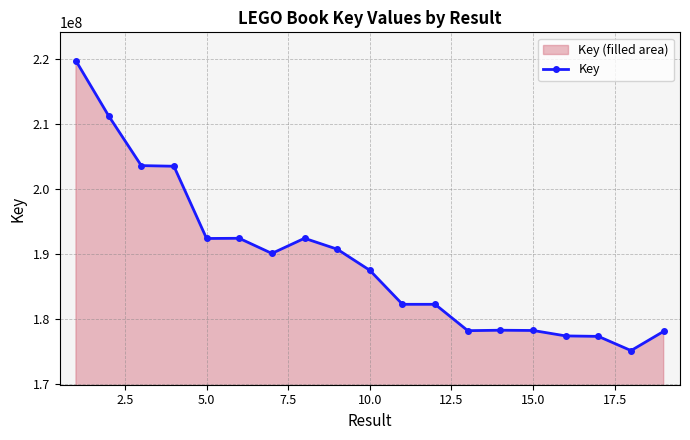

Between 10.0 and 5.0, which is larger?

5.0